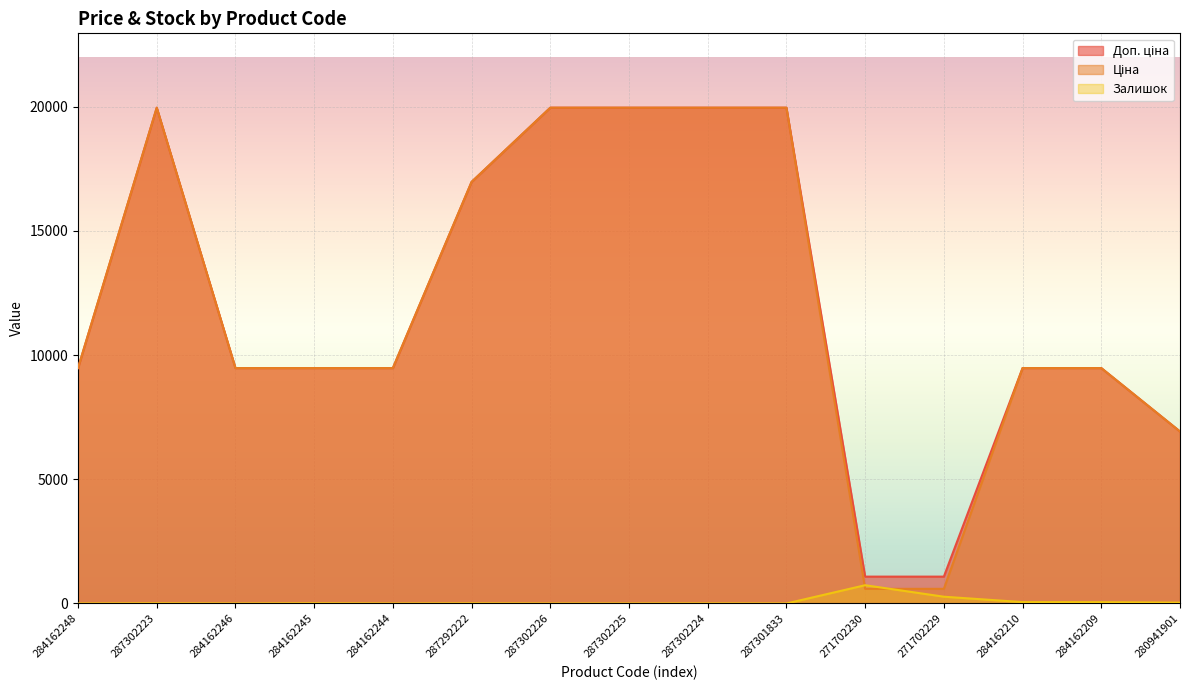

What is the sum of the Доп. ціна values at 287292222 and 280941901?

23902.0